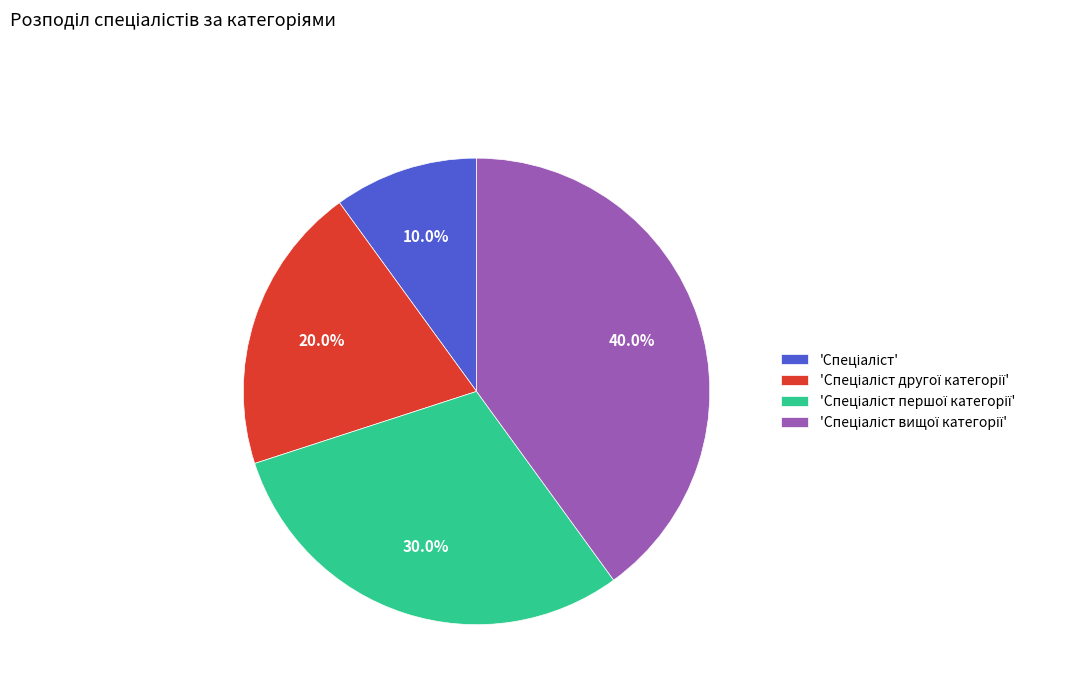

Is there any slice that represents more than half of the pie?

No